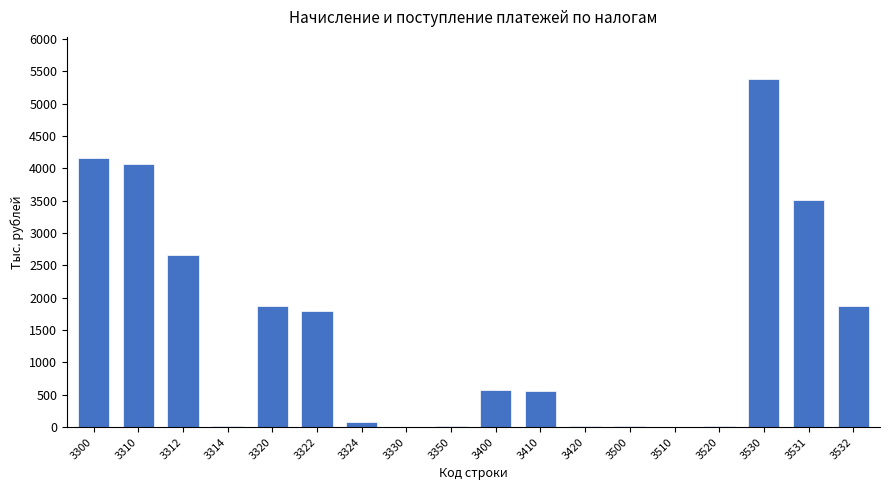

What is the greatest value displayed?

5386